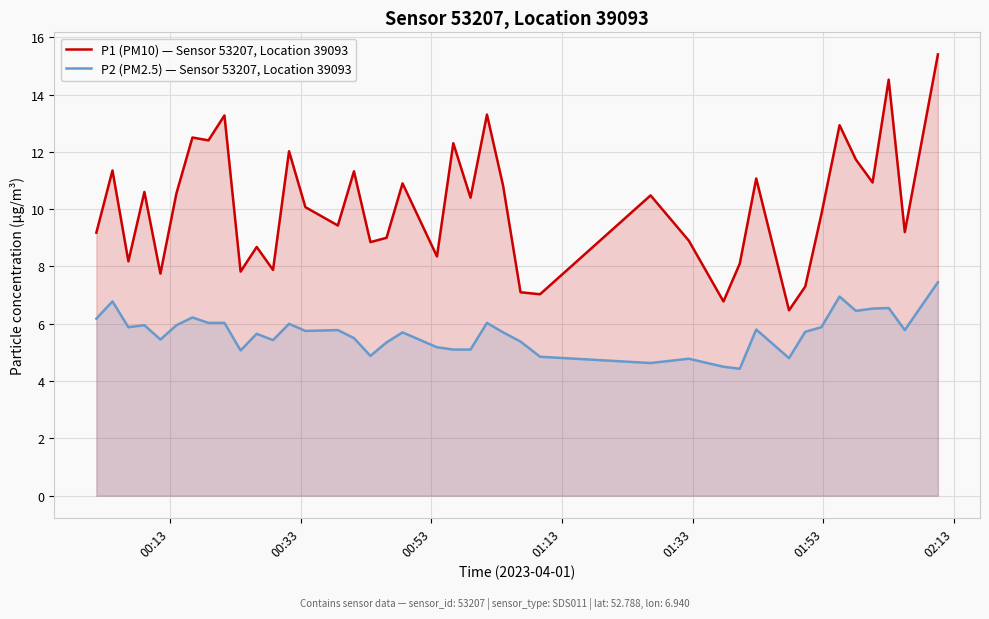

Which series has the largest total across all categories?

P1 (PM10) — Sensor 53207, Location 39093